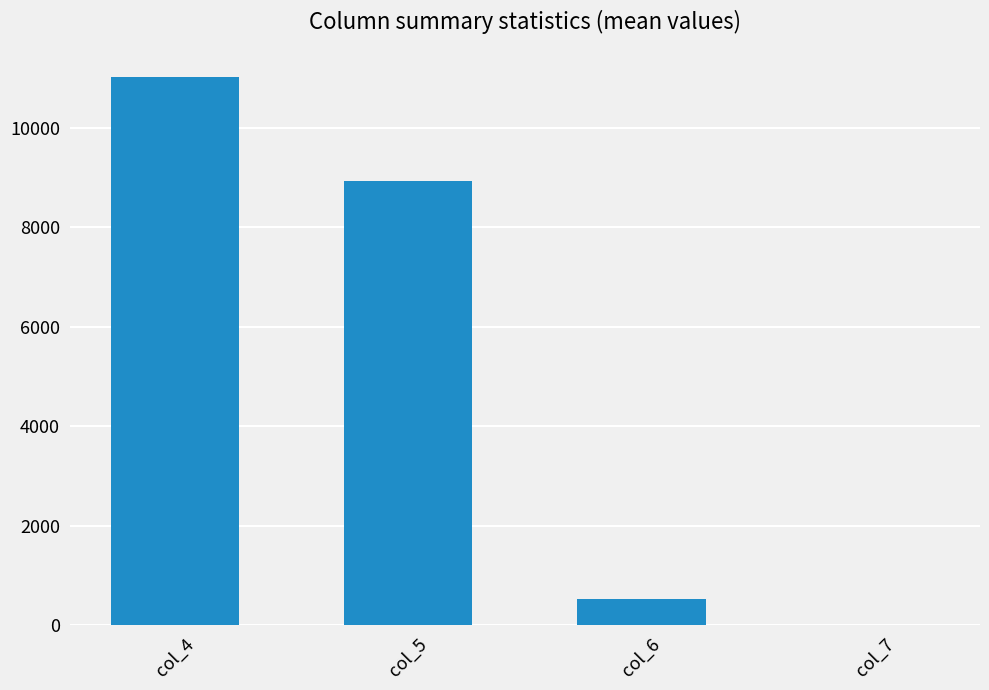

What is the greatest value displayed?

11015.4